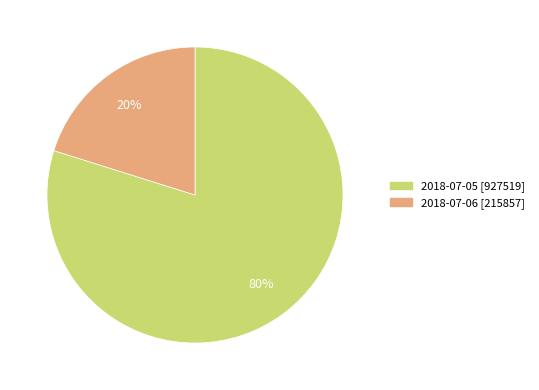

To the nearest percent, what is the difference between the 2018-07-05 and 2018-07-06 slice percentages?

60%